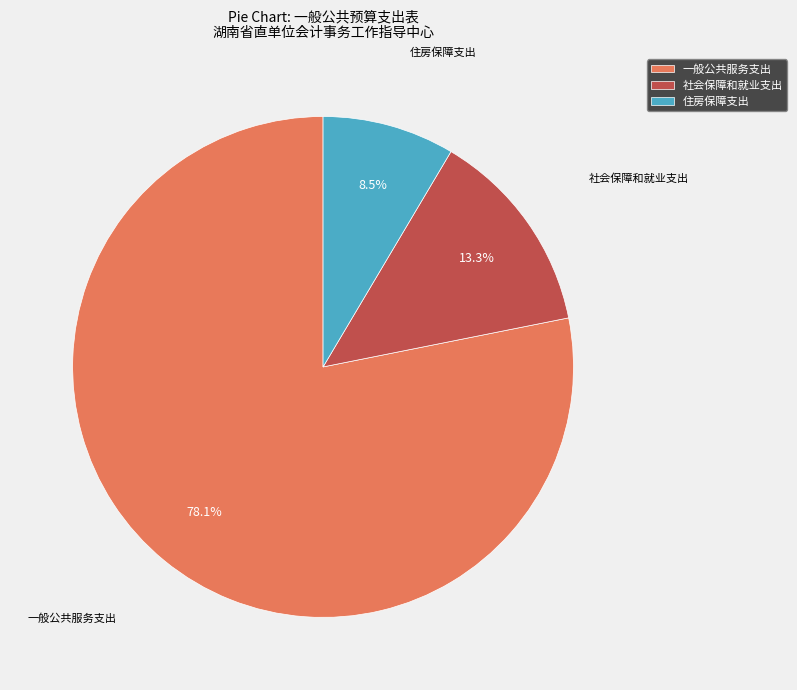

Approximately how many times larger is the value at 社会保障和就业支出 compared to 住房保障支出?

1.6